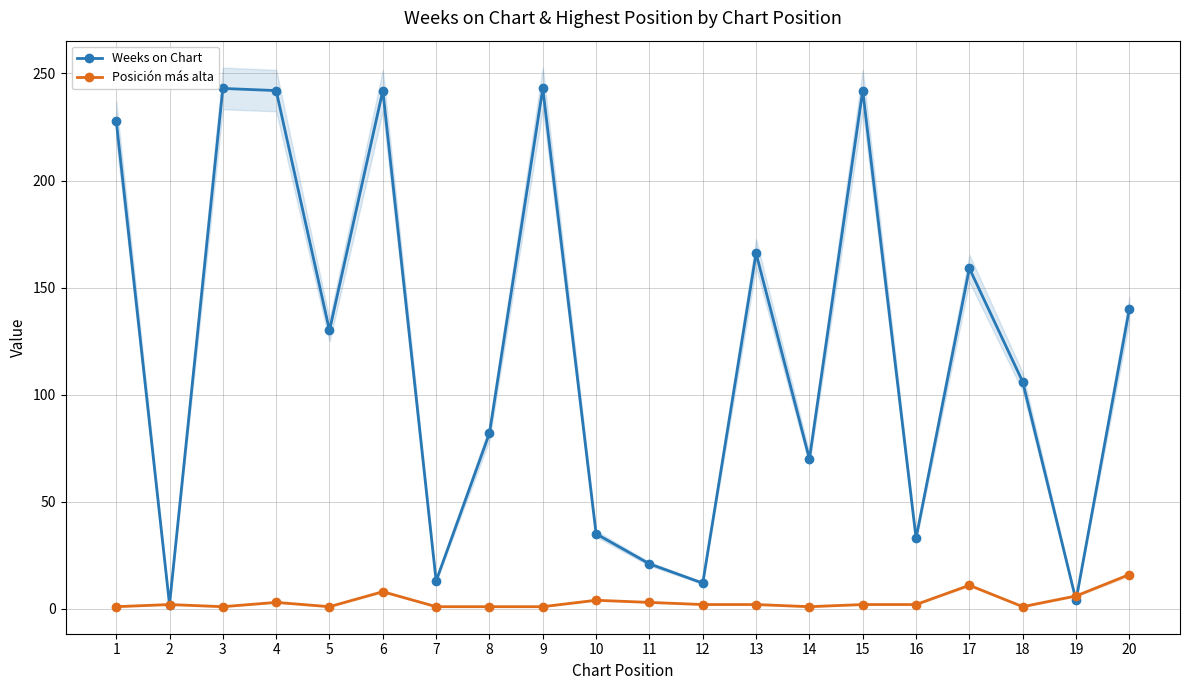

Is it true that Posición más alta equals 6 at 10?

False